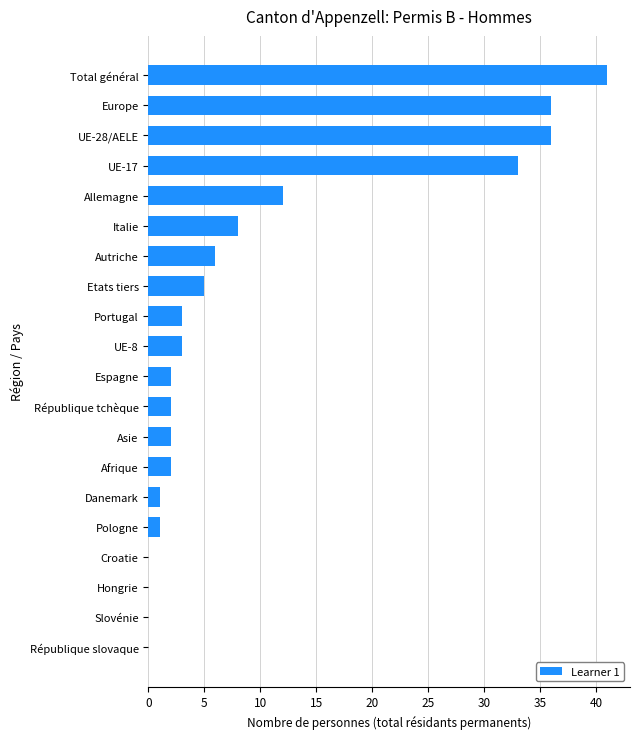

What is the sum of the values at Hongrie and UE-28/AELE?

36